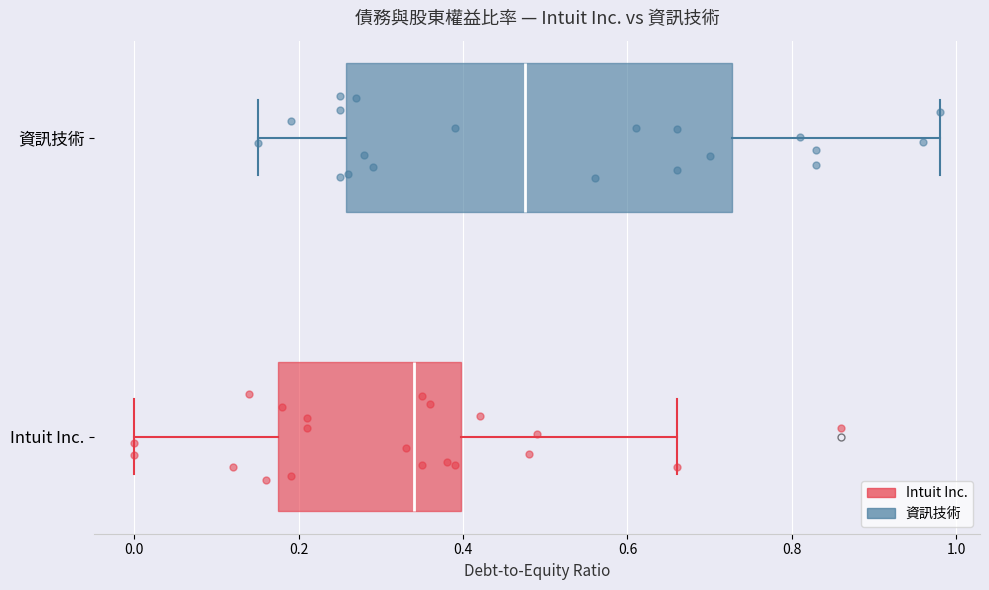

Reading bottom to top, transcribe this box plot: for each box, give where its median line is, the range the box spans, and where its two whiskers end, as read against the x-axis. The values are not printed on the chart, so give them approximately, as read against the axis.

Intuit Inc.: median 0.34, box 0.18 to 0.40, whiskers 0.00 to 0.66
資訊技術: median 0.48, box 0.26 to 0.72, whiskers 0.16 to 0.98